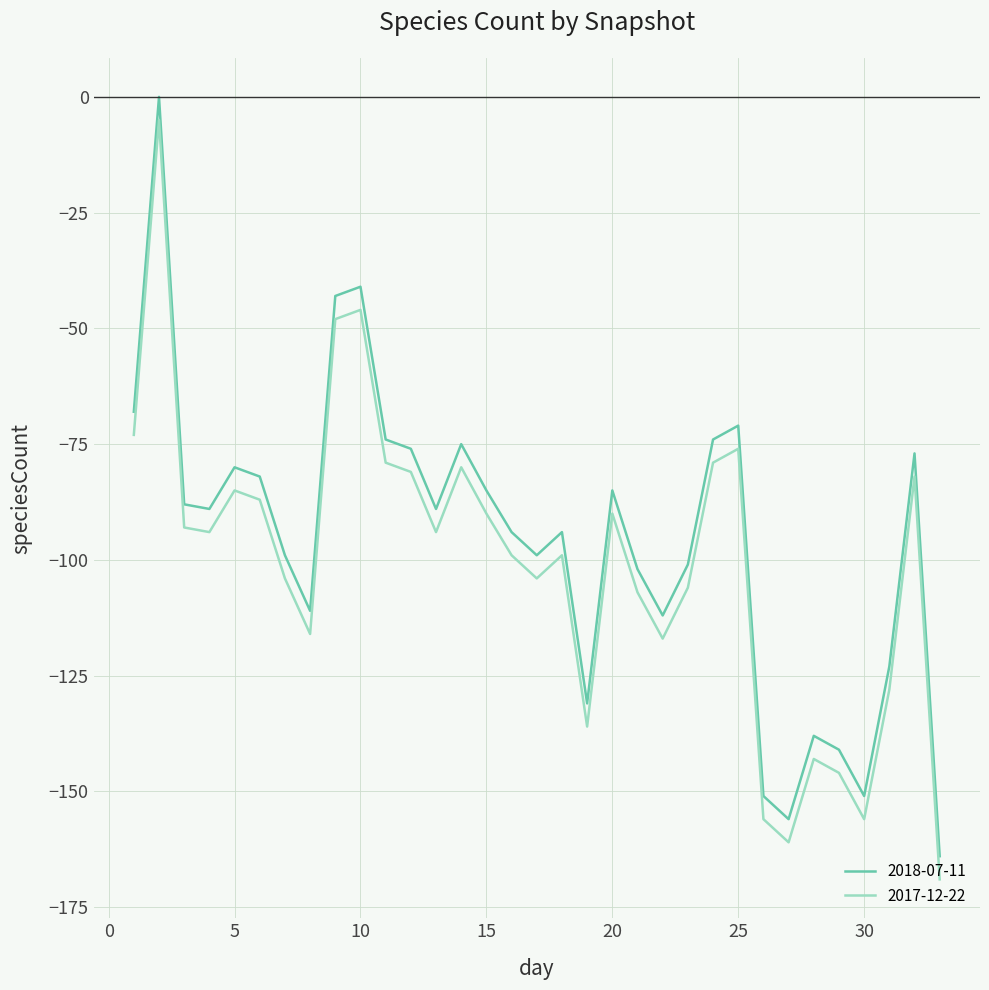

True or false: 2017-12-22 and 2018-07-11 cross at least once.

False